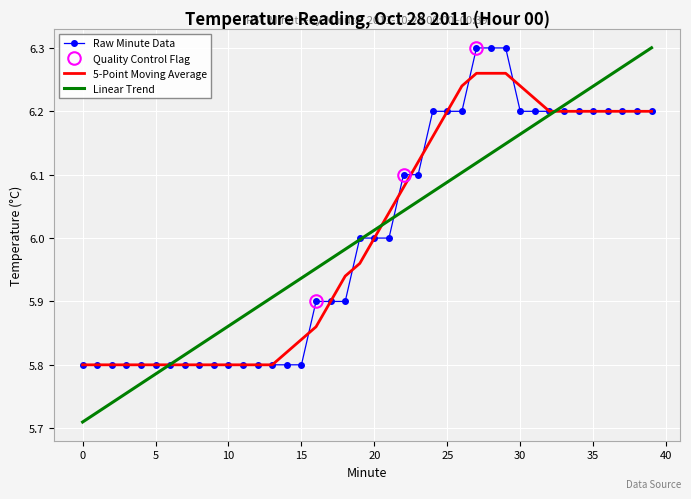

Rank the categories by value from highest to lowest.

27, 28, 29, 24, 25, 26, 30, 31, 32, 33, 34, 35, 36, 37, 38, 39, 22, 23, 19, 20, 21, 16, 17, 18, 0, 1, 2, 3, 4, 5, 6, 7, 8, 9, 10, 11, 12, 13, 14, 15